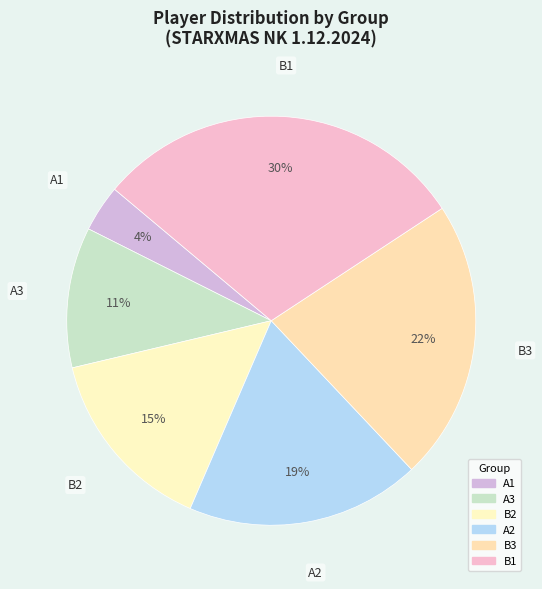

Which has a higher value, A2 or A3?

A2